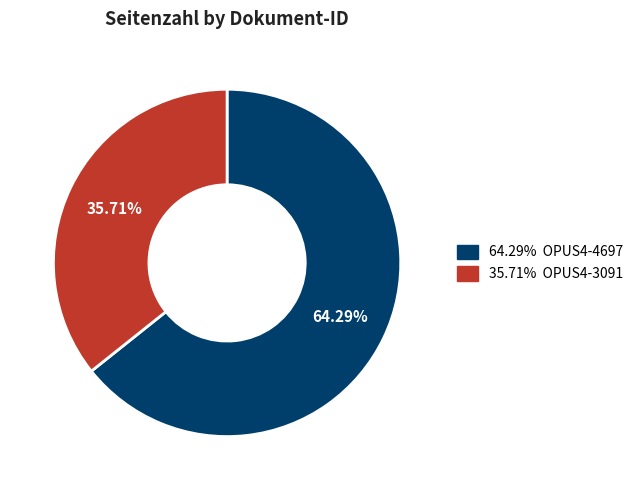

Count the number of slices in the pie.

2